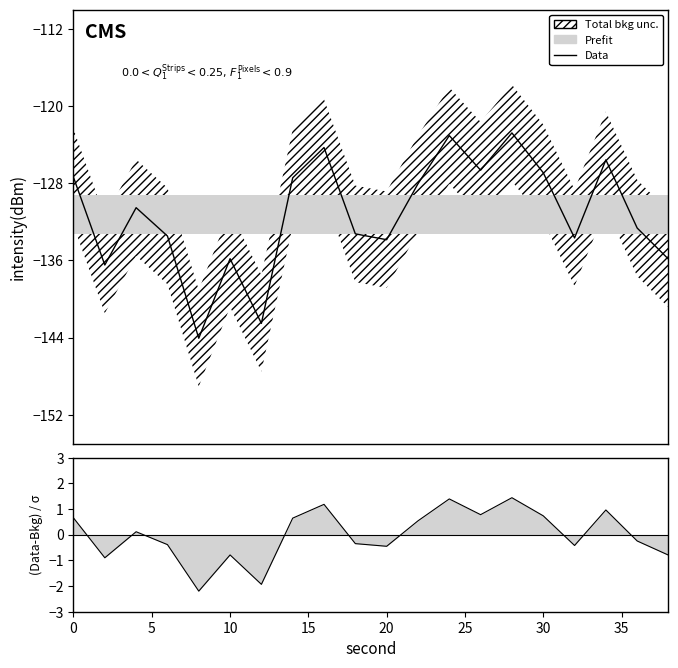

True or false: the data has more than 1 interior local peaks.

True